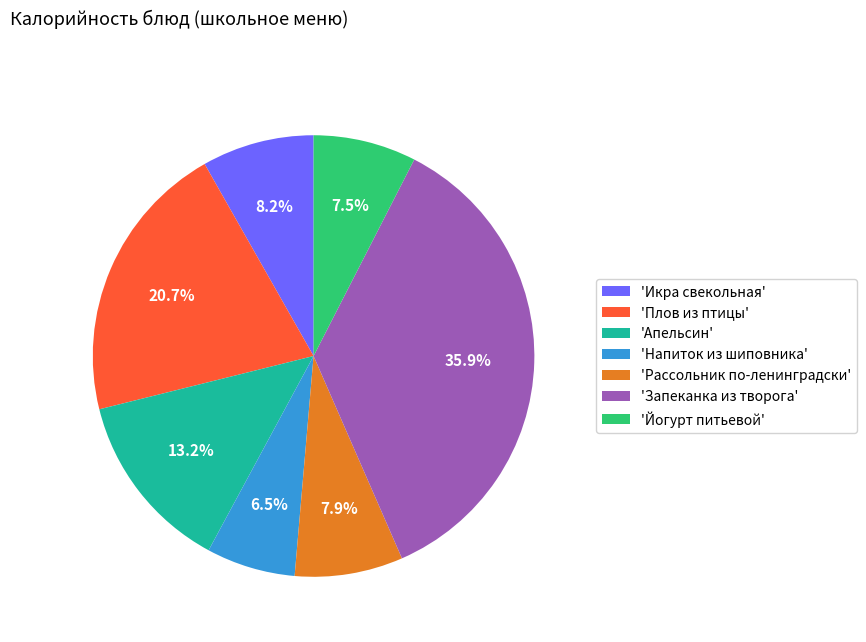

Which category has the smallest portion of the pie?

'Напиток из шиповника'